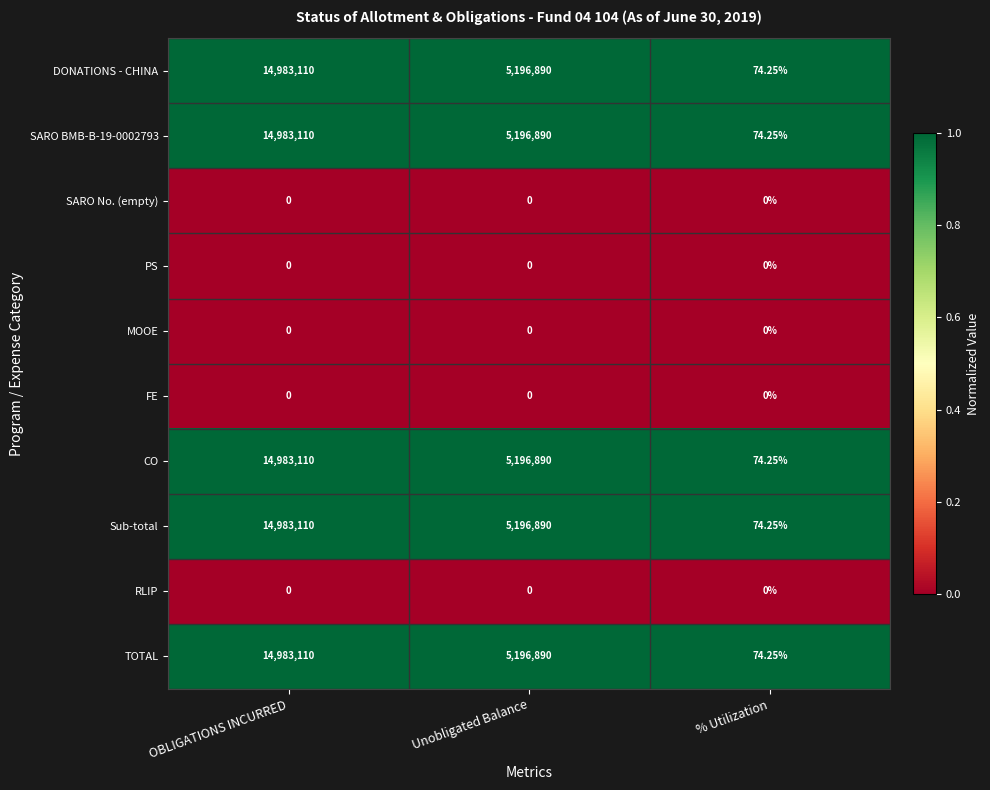

At which category is the sum across all series the highest?

OBLIGATIONS INCURRED